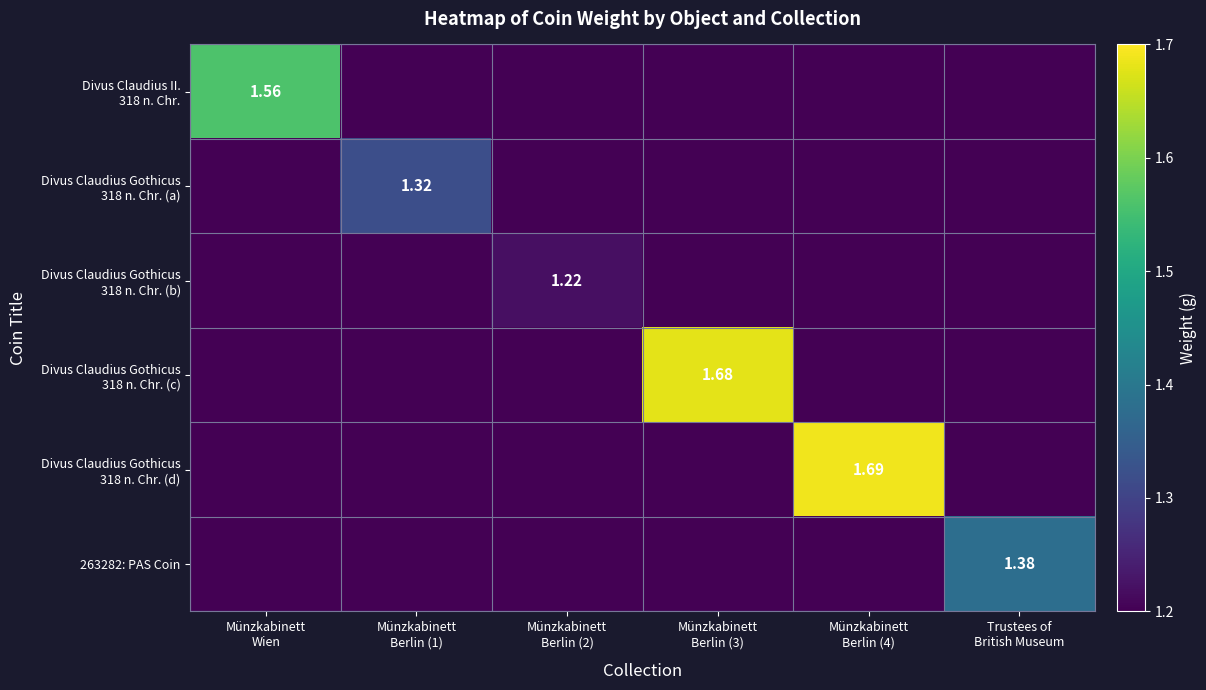

What is the average value of the 263282: PAS Coin series?

1.2